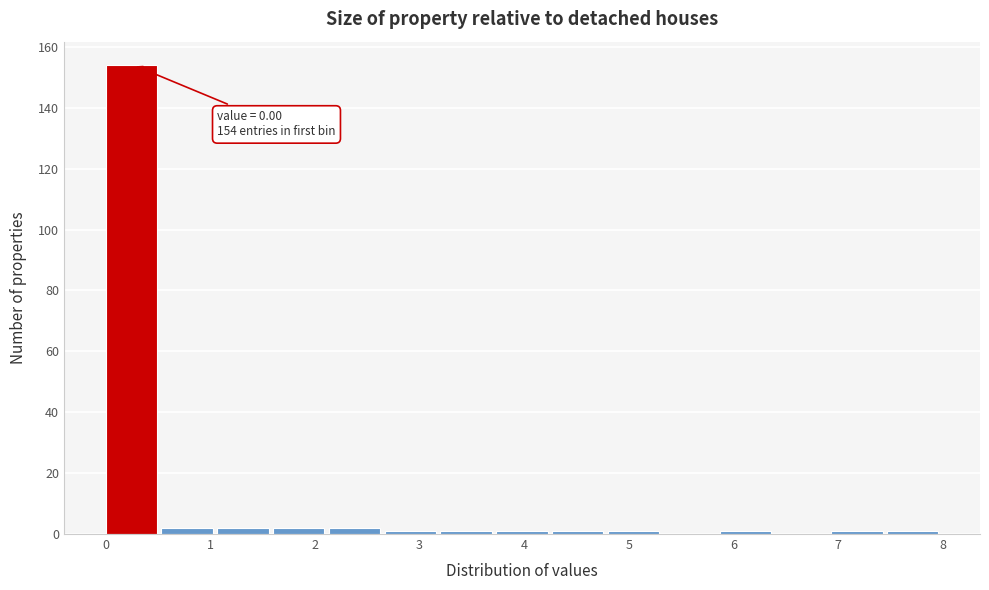

Over which range of the x-axis is the bar tallest?

0.0 to 0.5